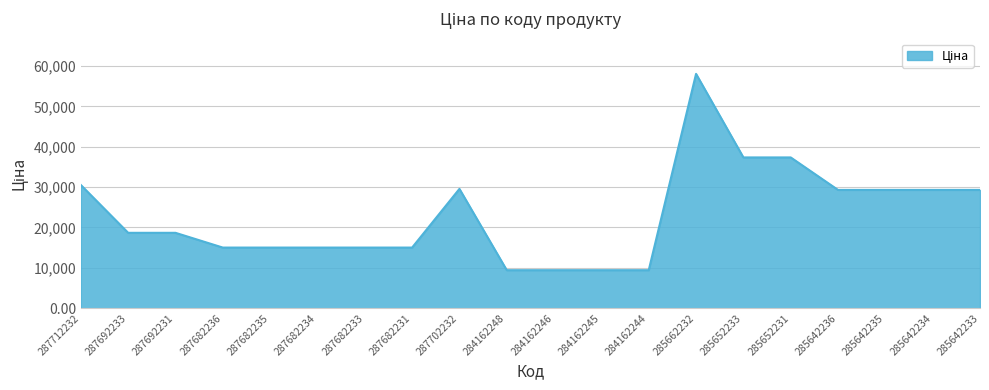

What is the difference between the maximum and minimum values?

48620.2